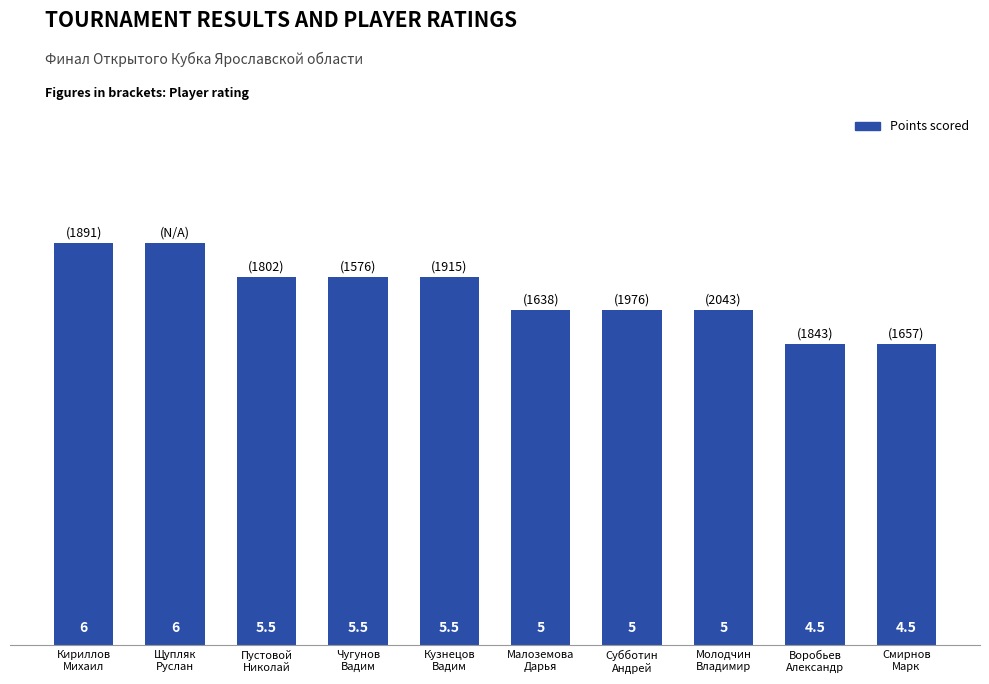

Does the chart contain stacked bars?

No